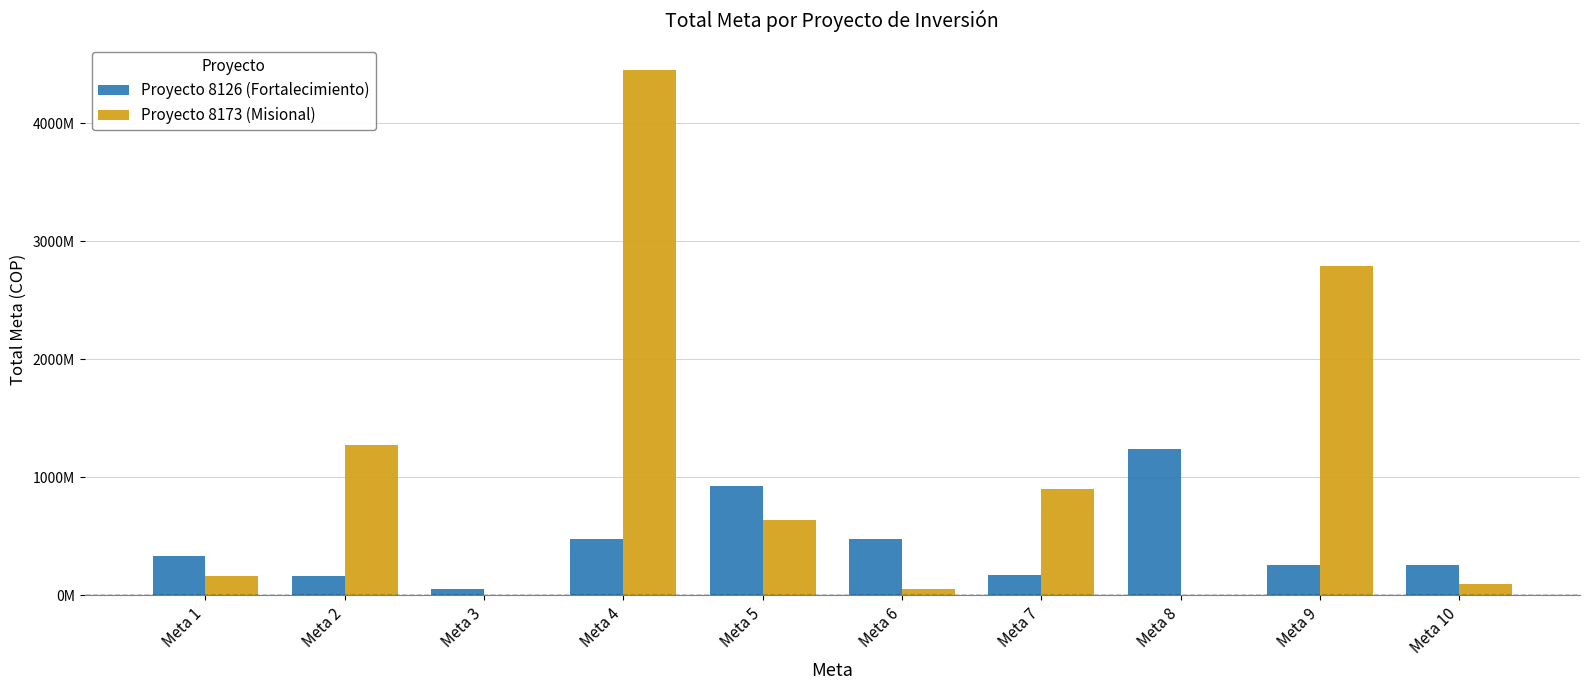

What are all the series names shown in the legend?

Proyecto 8126 (Fortalecimiento), Proyecto 8173 (Misional)